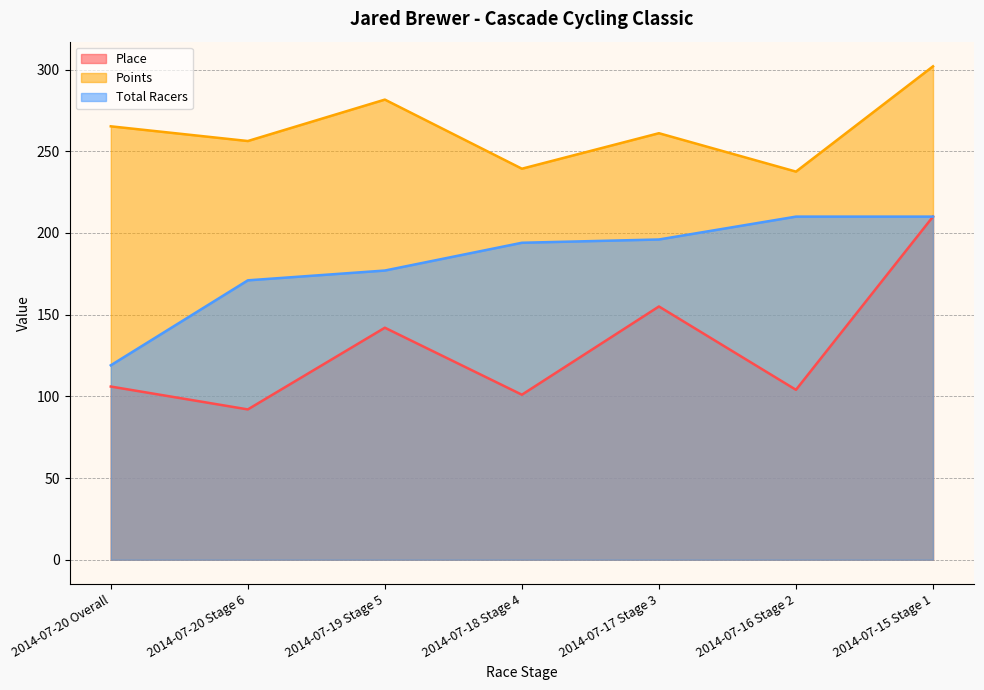

How many lines are shown in the chart?

3